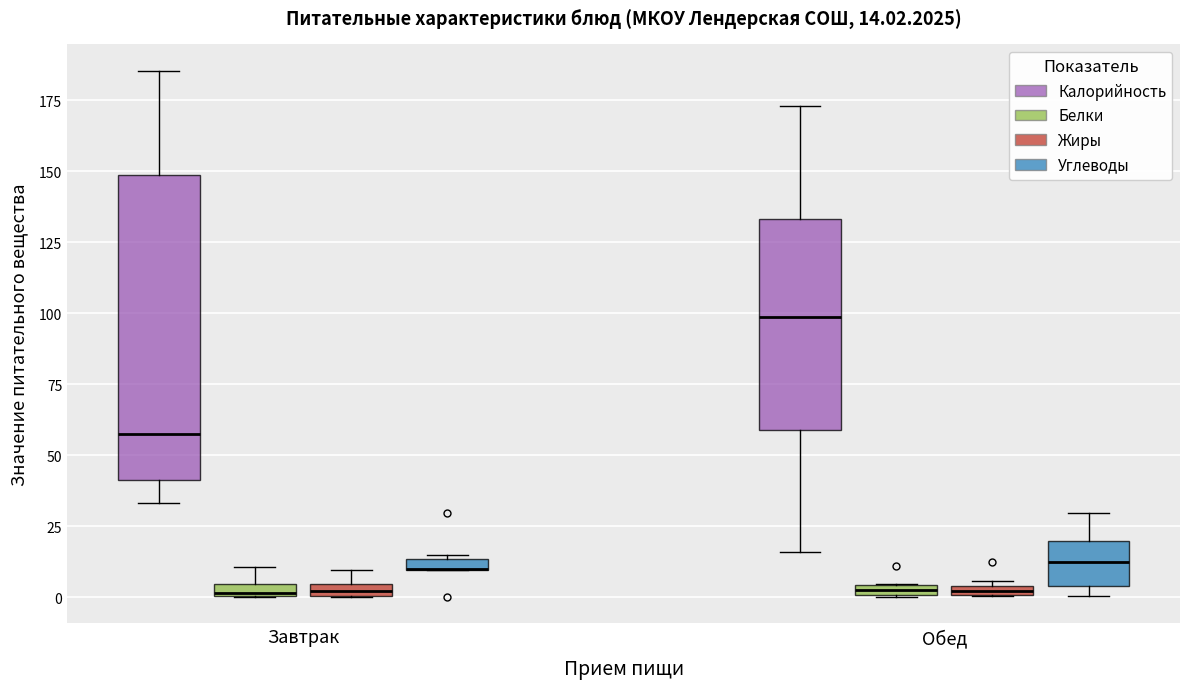

Comparing the boxes themselves (not the whiskers), which one is the tallest?

Завтрак (Калорийность)